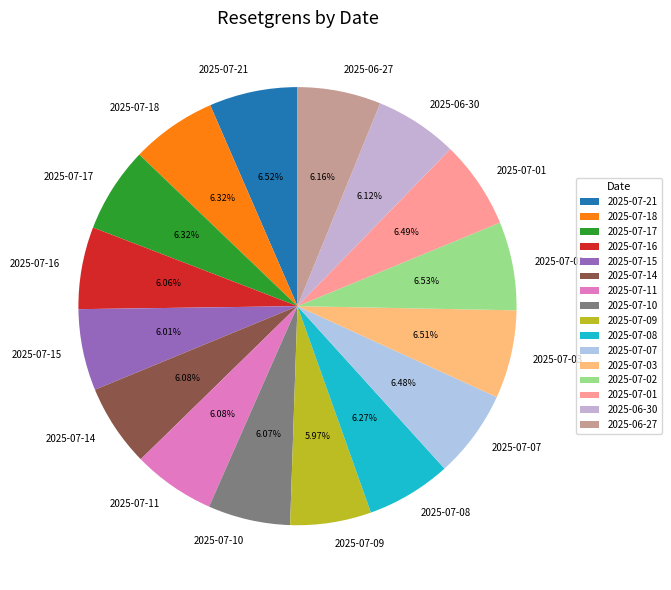

Count the number of slices in the pie.

16